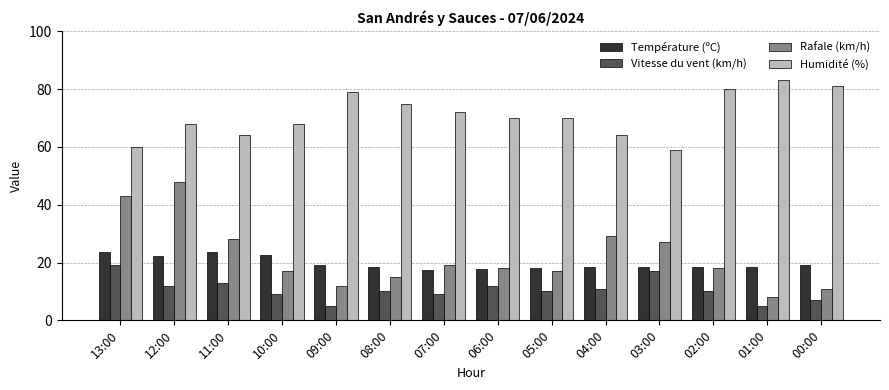

Which series changed the most between 12:00 and 07:00?

Rafale (km/h)